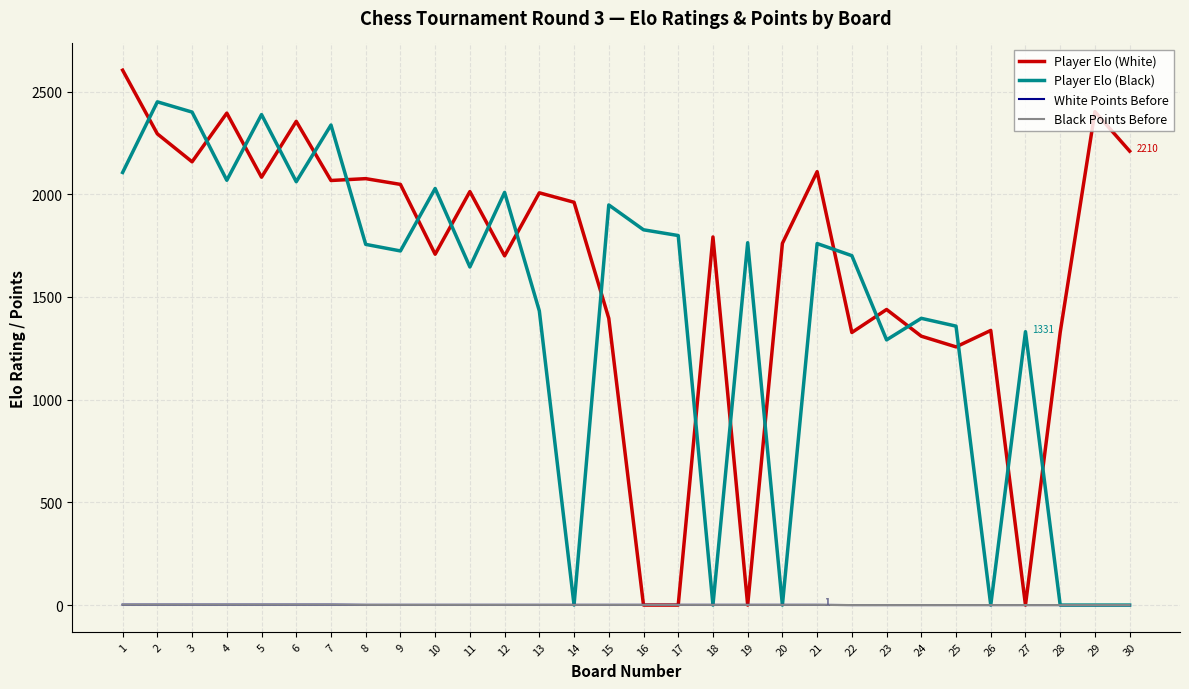

True or false: White Points Before and Black Points Before intersect in this chart.

False